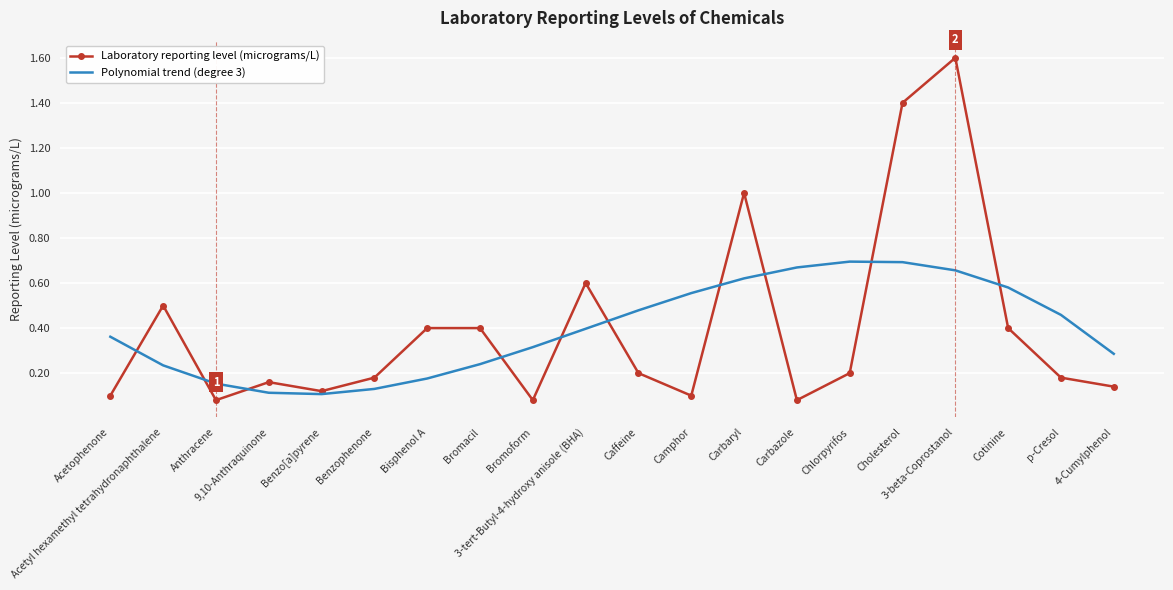

Which series has the largest range (max minus min)?

Laboratory reporting level (micrograms/L)